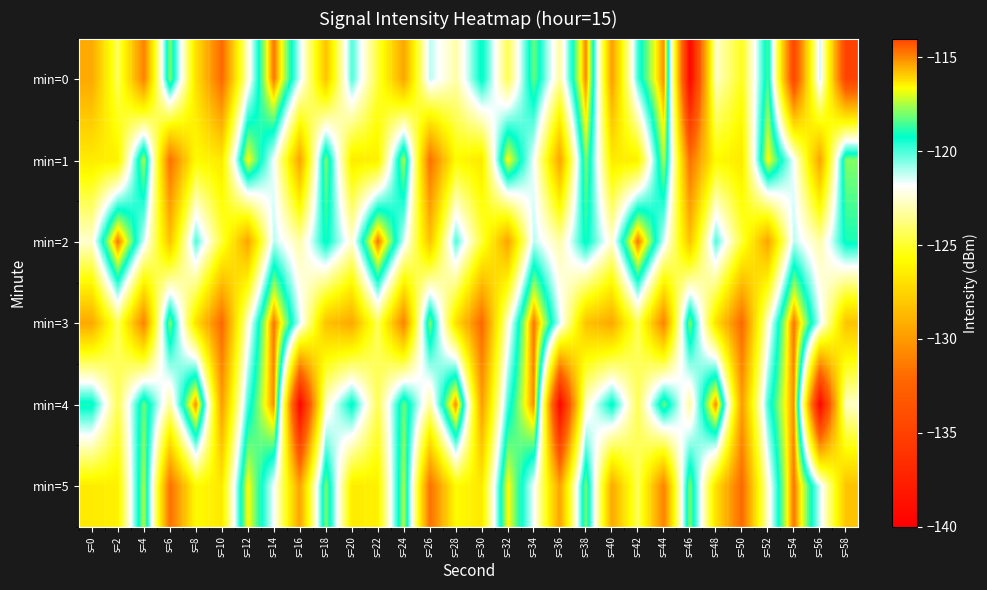

At which category is the sum across all series the highest?

s=14